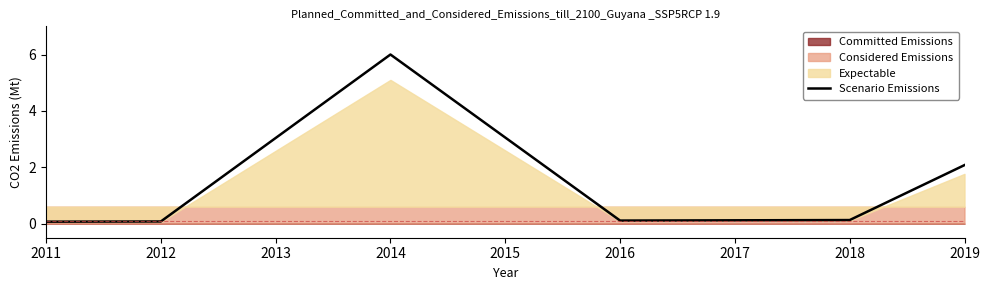

What is the average value?

1.4